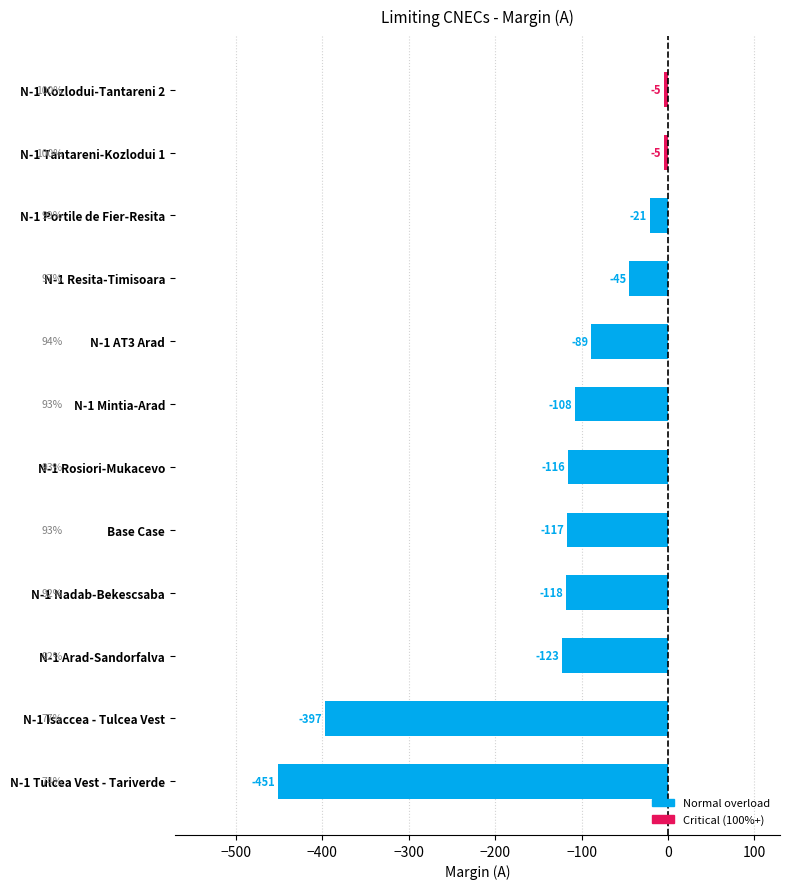

What is the value of the 12th bar from the top?

-451